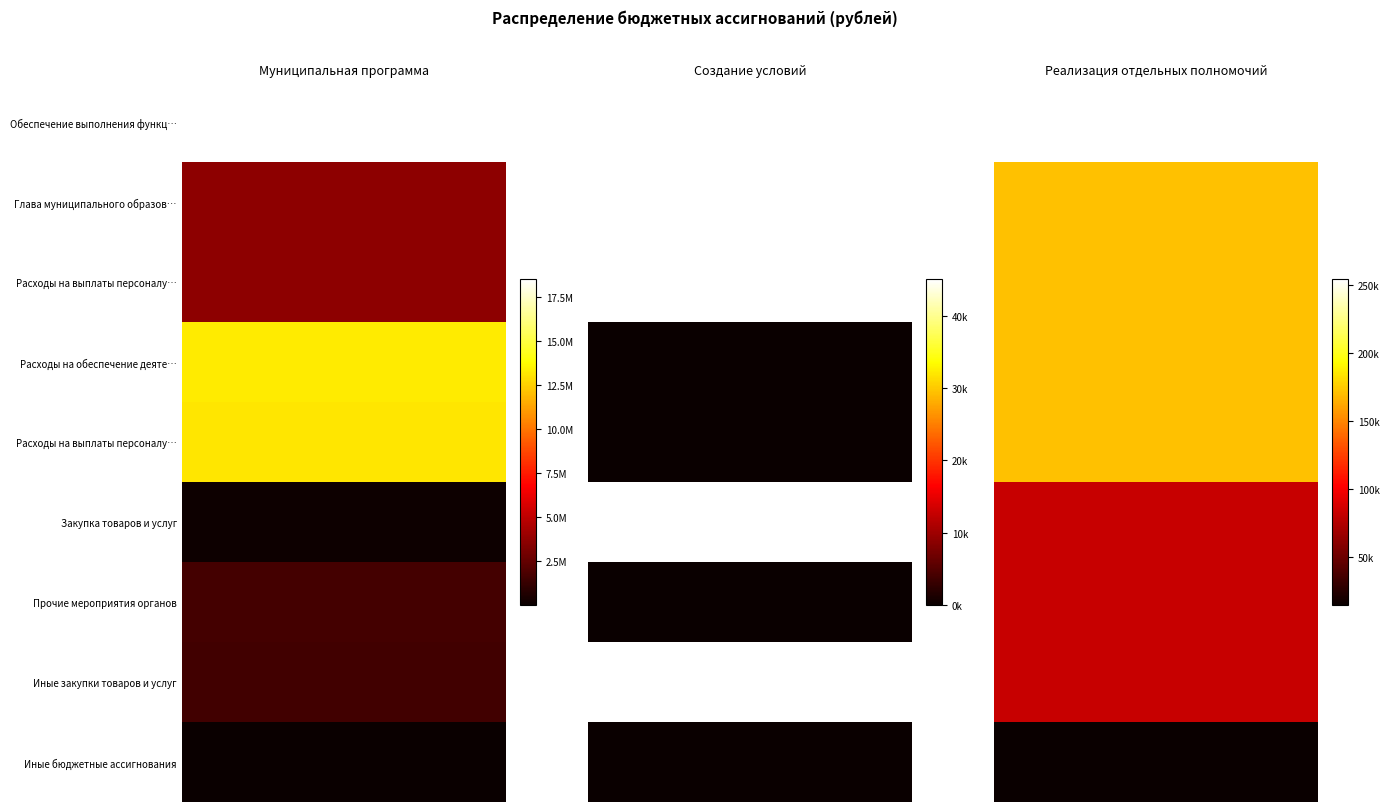

The value of Создание условий at Глава муниципального образования is 45100.0. True or false?

True